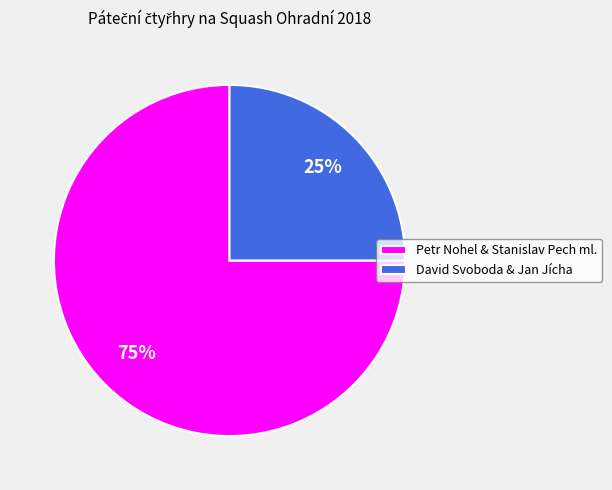

Which slice is the largest?

Petr Nohel & Stanislav Pech ml.